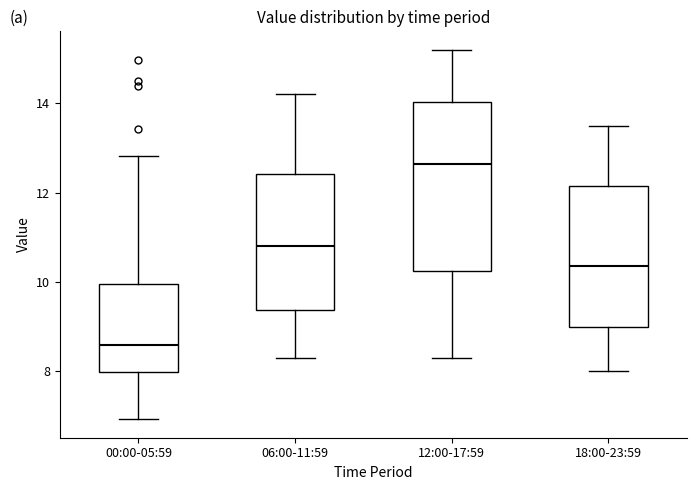

Which box is the tallest, from its lower edge to its upper edge?

12:00-17:59